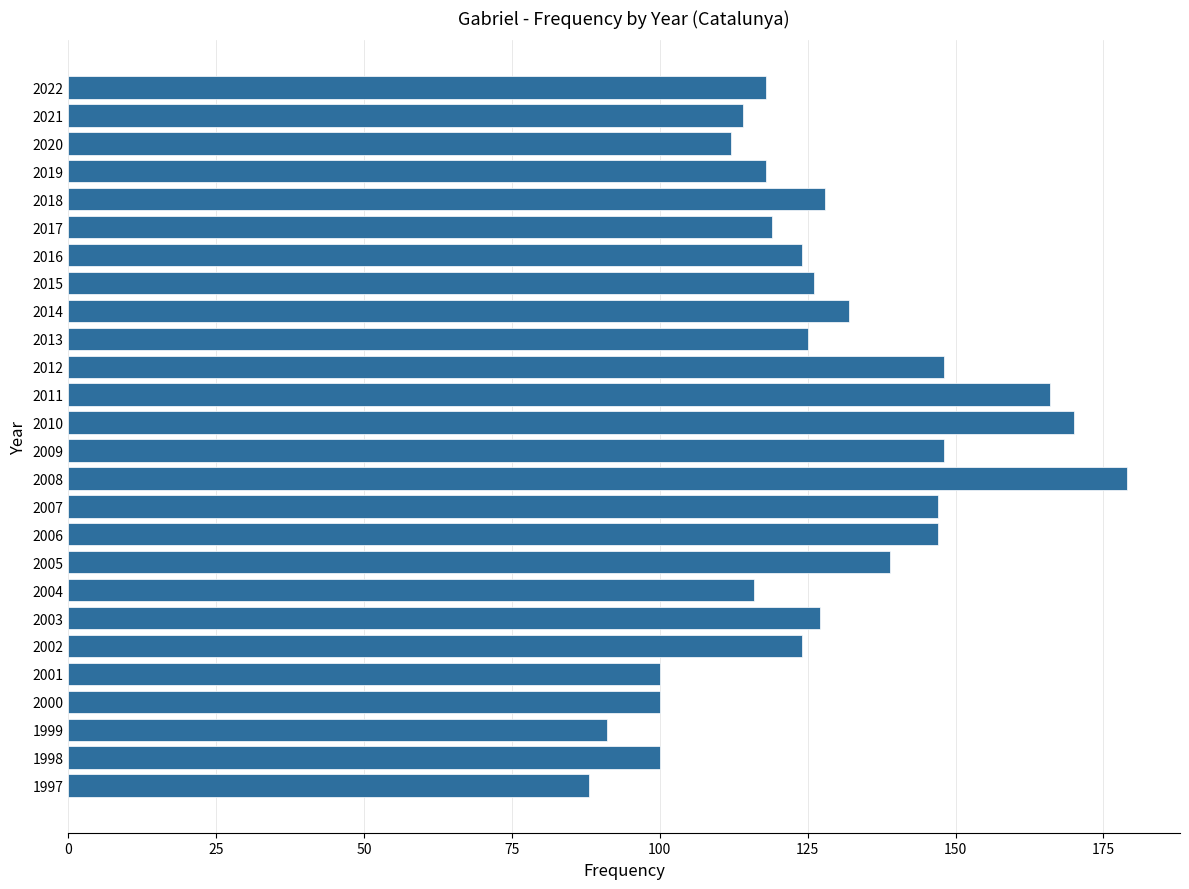

What is the value of the 18th bar from the top?

139